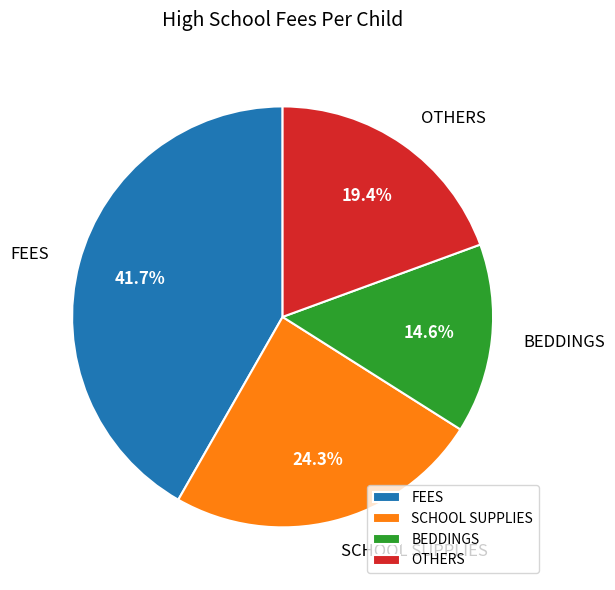

How many segments does this pie chart have?

4